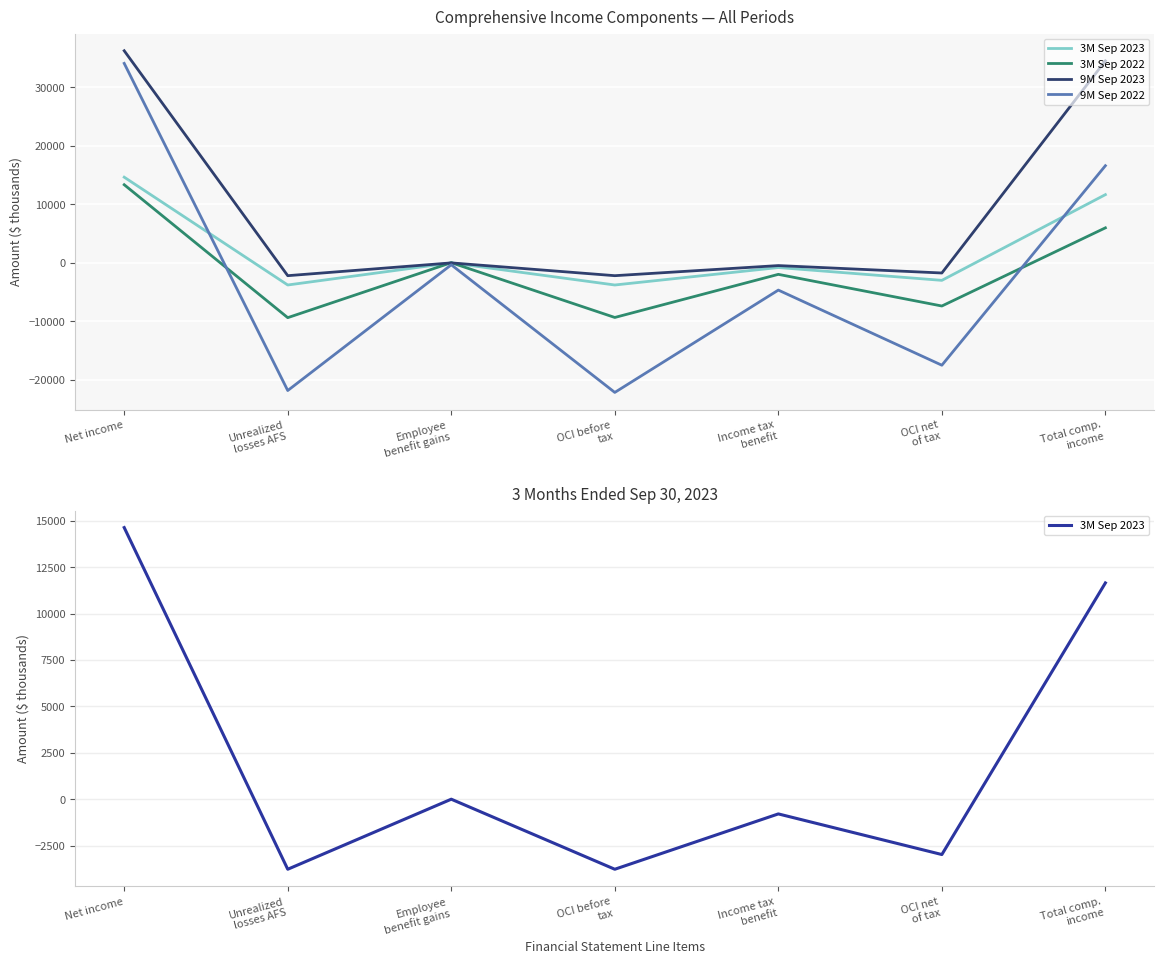

Where is 9M Sep 2023 nearest to the value 17025?

Employee
benefit gains